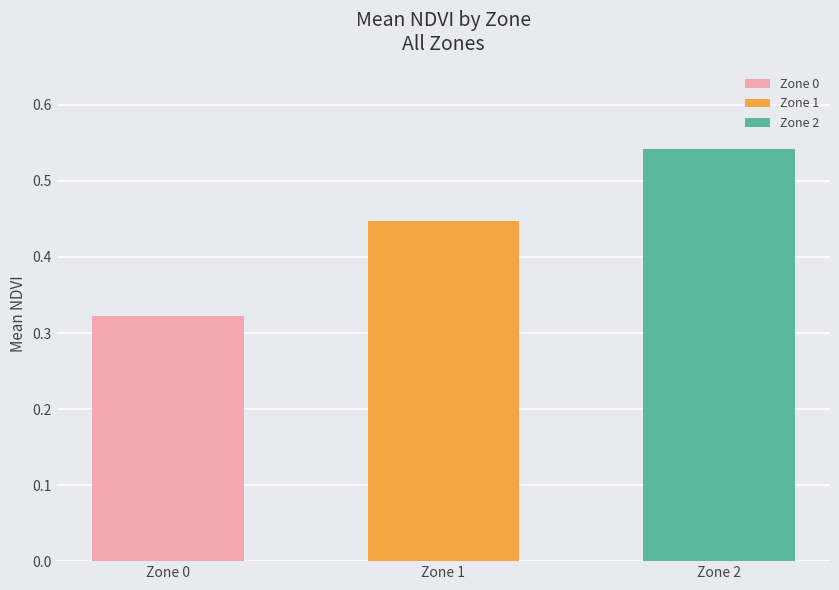

What is the sum of the values at Zone 2 and Zone 0?

0.9